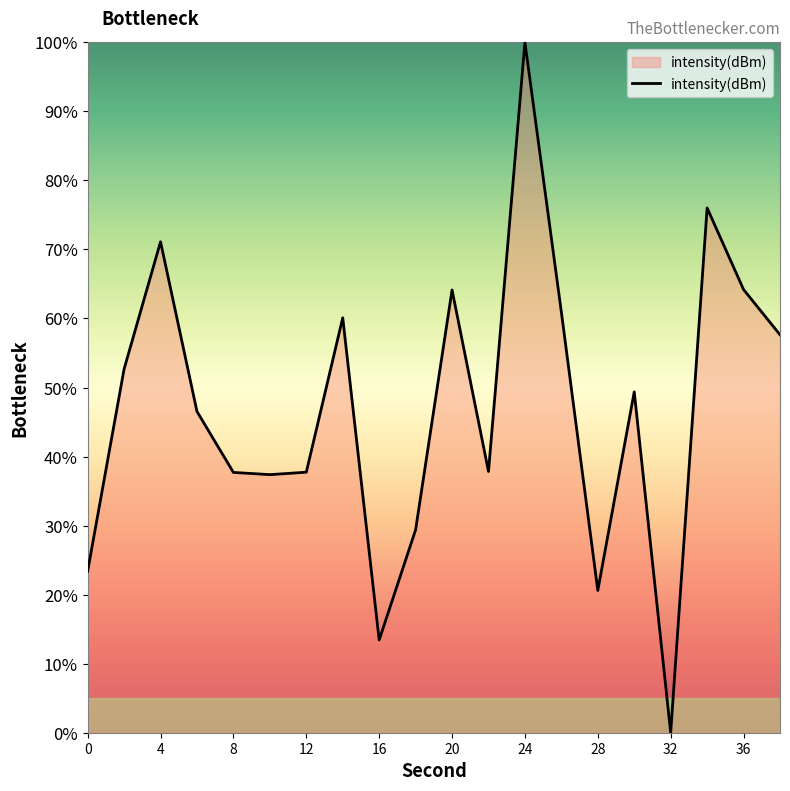

How many positive values are there?

19